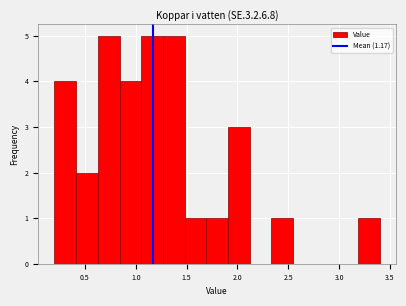

Reading left to right, transcribe this chart: for each bar, give the range it covers on the x-axis and its height. Neither the bar edges nor the heights are printed on the chart, so give them approximately, as read against the axes.

0.20 to 0.40: 4
0.40 to 0.65: 2
0.65 to 0.85: 5
0.85 to 1.05: 4
1.05 to 1.25: 5
1.25 to 1.50: 5
1.50 to 1.70: 1
1.70 to 1.90: 1
1.90 to 2.10: 3
2.10 to 2.35: 0
2.35 to 2.55: 1
2.55 to 2.75: 0
2.75 to 2.95: 0
2.95 to 3.20: 0
3.20 to 3.40: 1